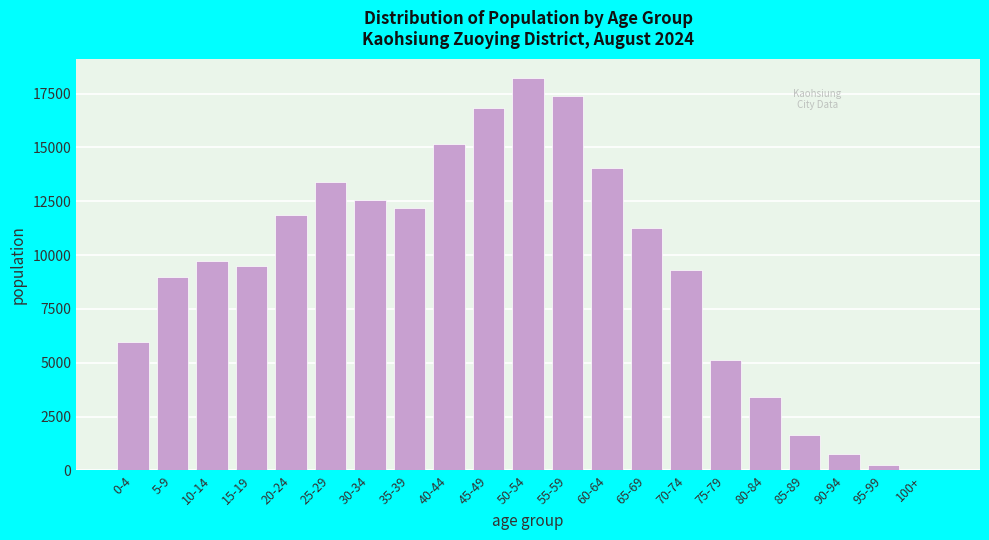

Reading right to left, list all the values displayed in this chart.

100+=38	95-99=244	90-94=765	85-89=1640	80-84=3424	75-79=5110	70-74=9295	65-69=11275	60-64=14042	55-59=17391	50-54=18213	45-49=16818	40-44=15173	35-39=12185	30-34=12540	25-29=13405	20-24=11850	15-19=9490	10-14=9735	5-9=8984	0-4=5950